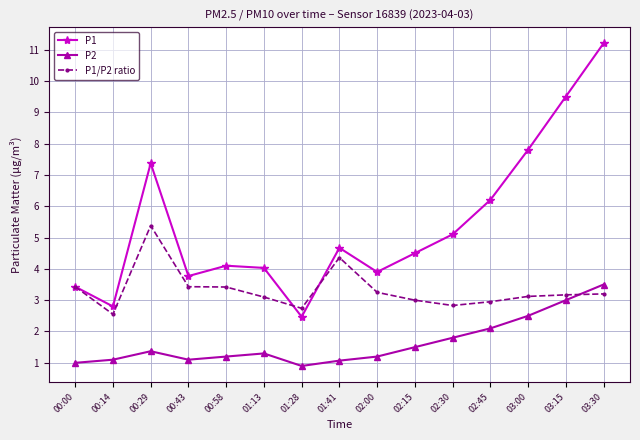

What is the value of the P1/P2 ratio point at the 6th from the left?

3.1